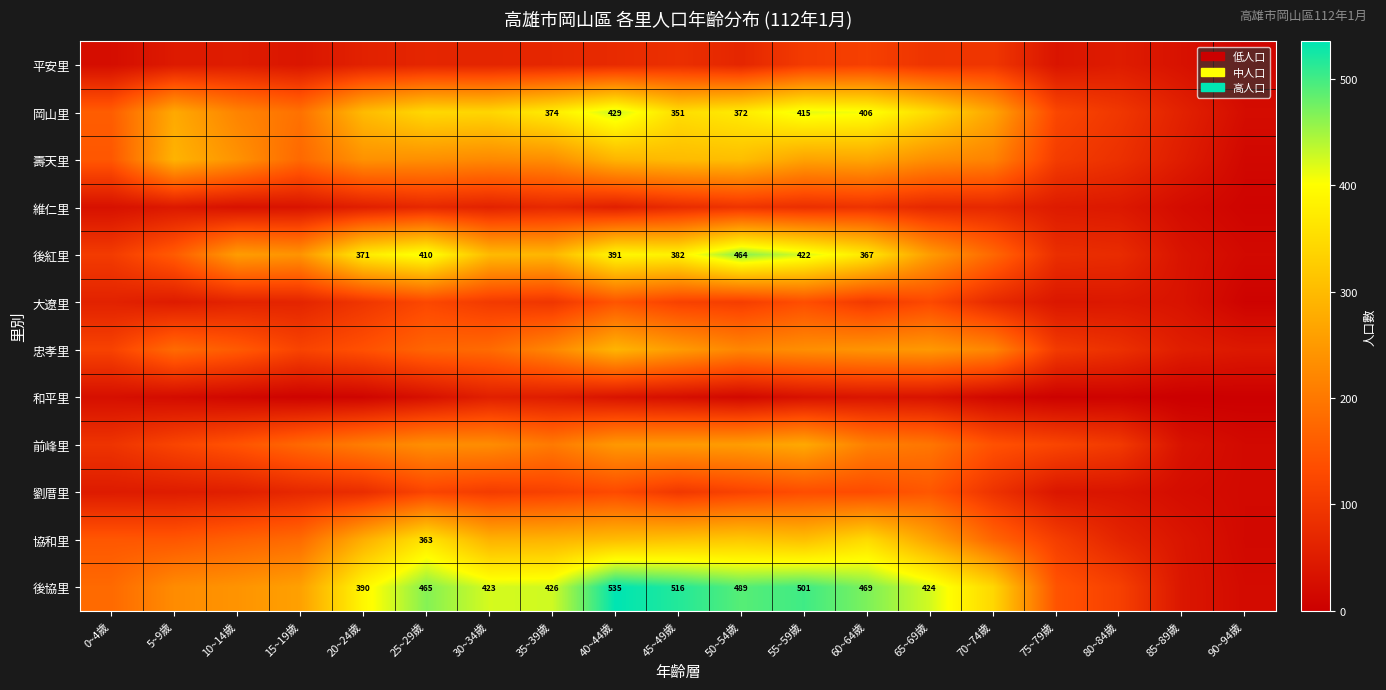

What is the minimum value for 後紅里?

17